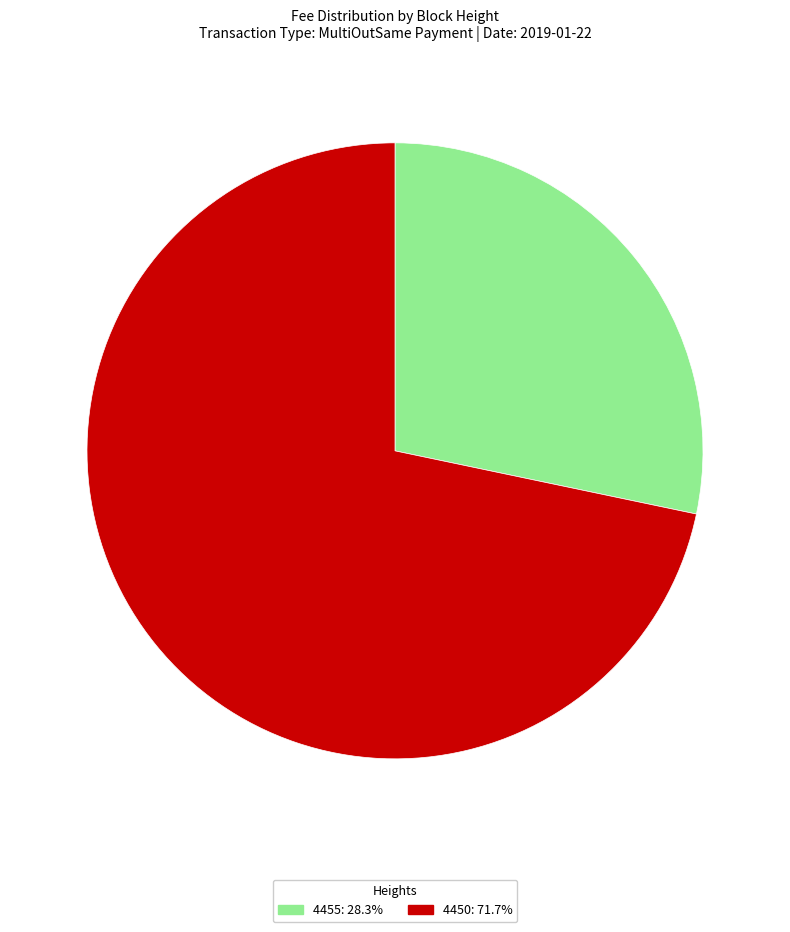

Between 4450 and 4455, which is larger?

4450